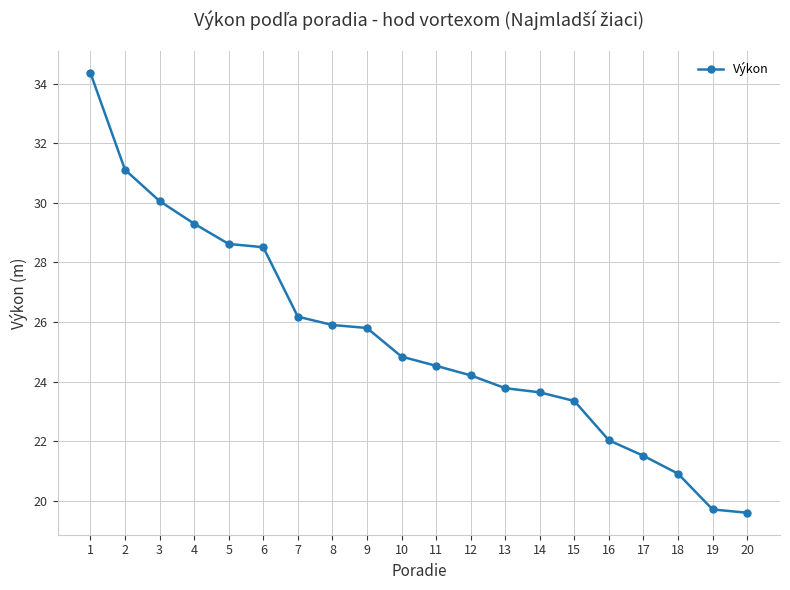

What is the value of the 9th point from the left?

25.8